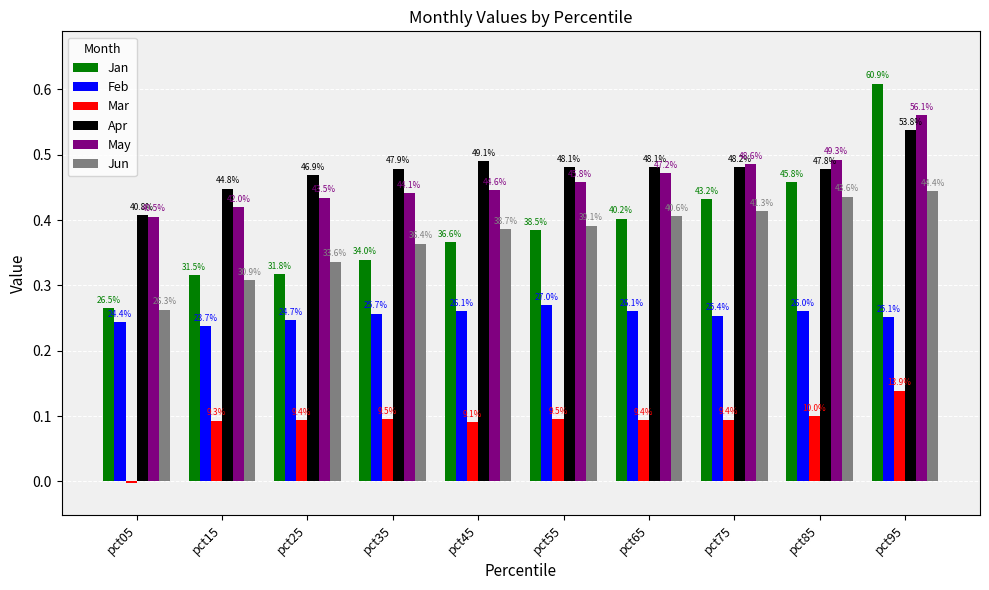

What is the difference between the maximum and minimum values in the May series?

0.2